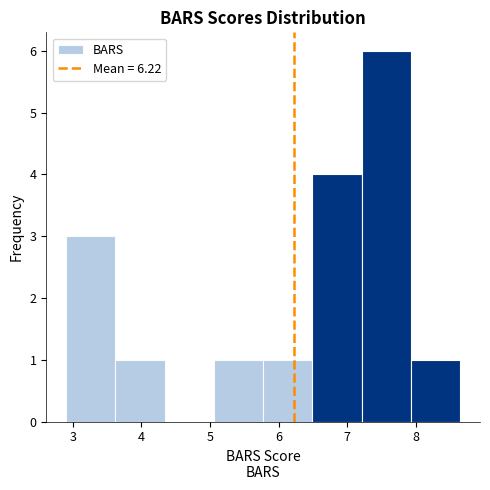

Reading left to right, transcribe this chart: for each bar, give the range it covers on the x-axis and its height. Neither the bar edges nor the heights are printed on the chart, so give them approximately, as read against the axes.

2.9 to 3.6: 3
3.6 to 4.3: 1
4.3 to 5.1: 0
5.1 to 5.8: 1
5.8 to 6.5: 1
6.5 to 7.2: 4
7.2 to 7.9: 6
7.9 to 8.7: 1